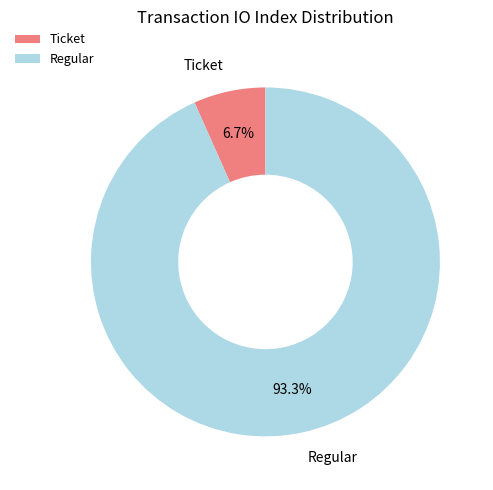

Which has a higher value, Regular or Ticket?

Regular